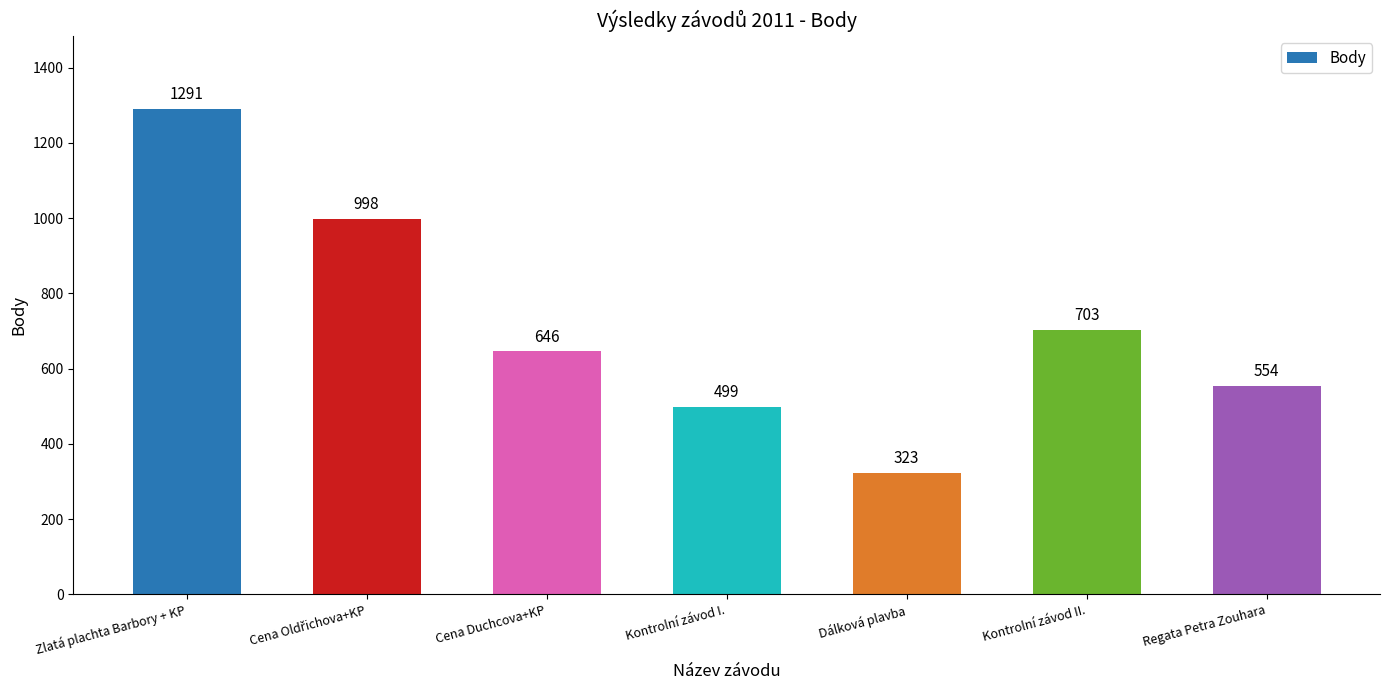

Does the chart contain any negative values?

No